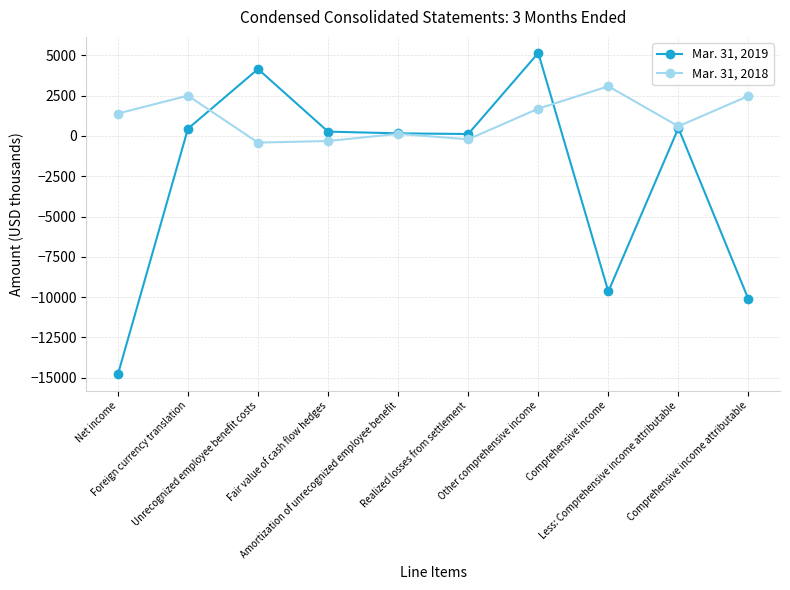

Is it true that Mar. 31, 2019 equals -15547 at Comprehensive income?

False